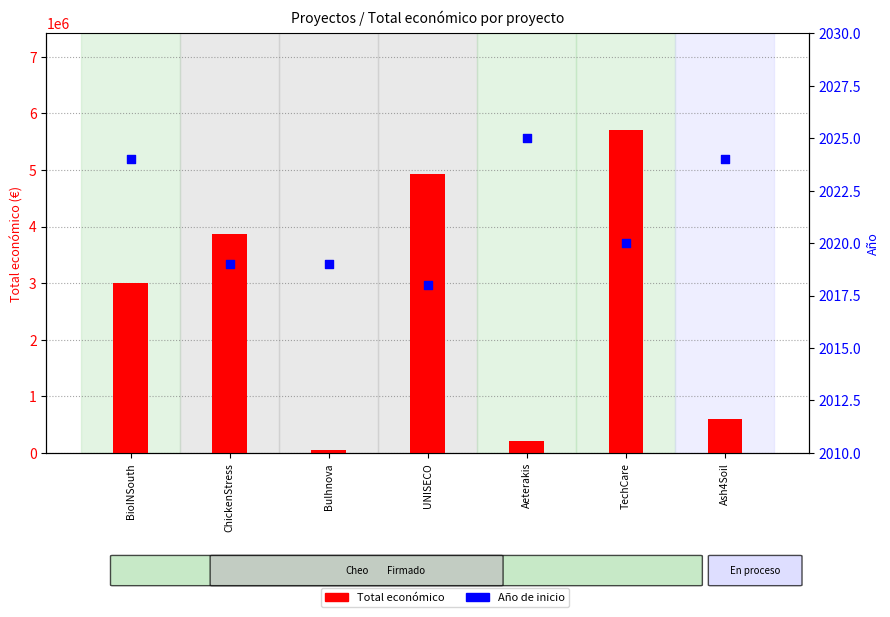

What is the total value across all series at Aeterakis?

208666